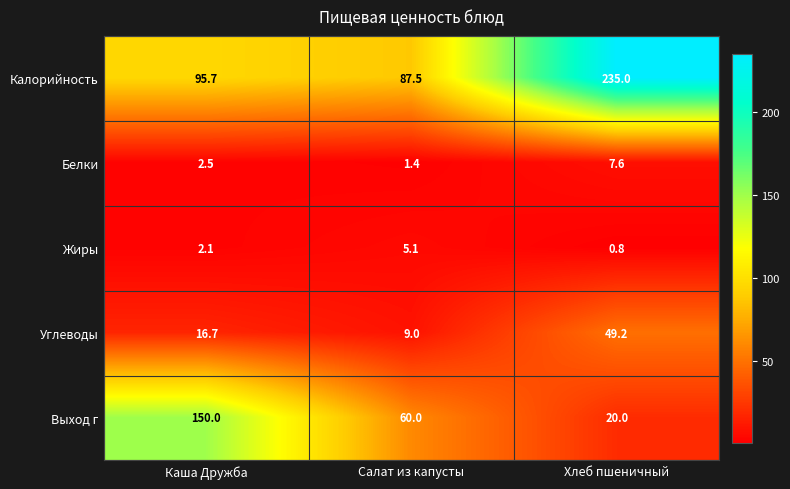

What is the sum of the Белки values at Хлеб пшеничный and Салат из капусты?

9.0